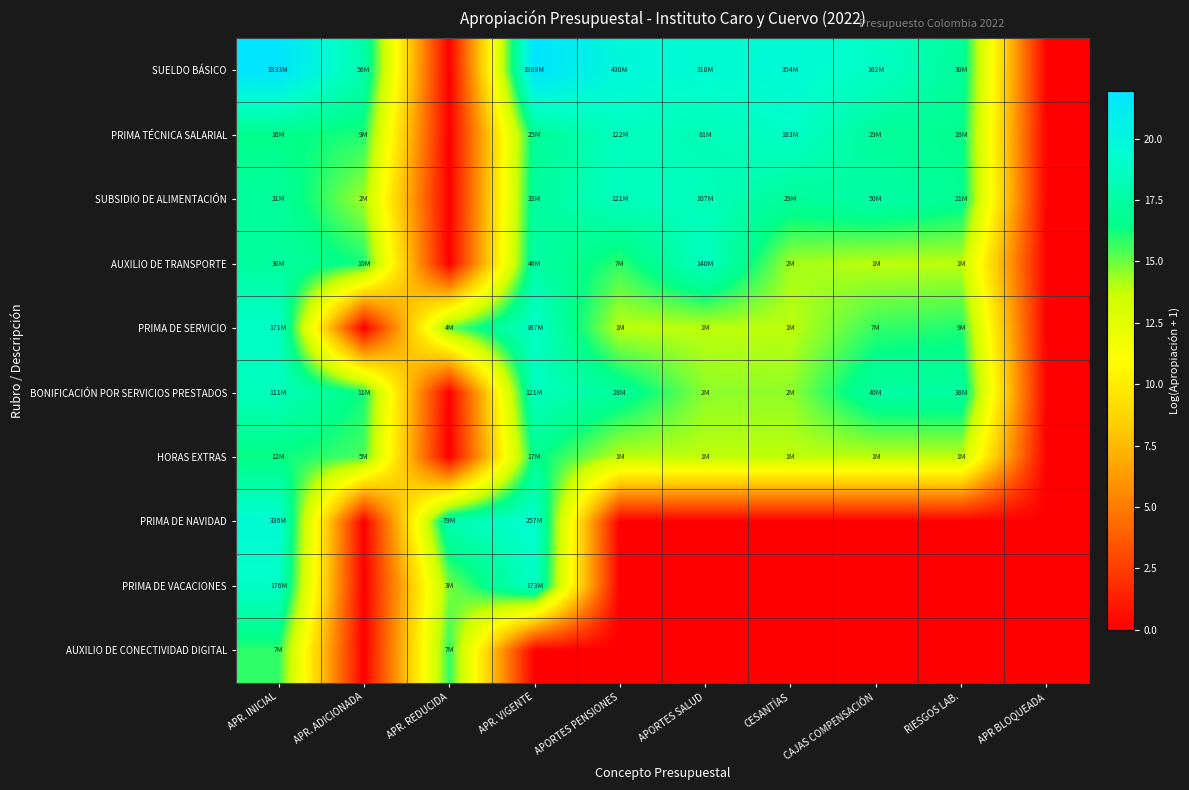

Which series has the widest spread of values?

SUELDO BÁSICO